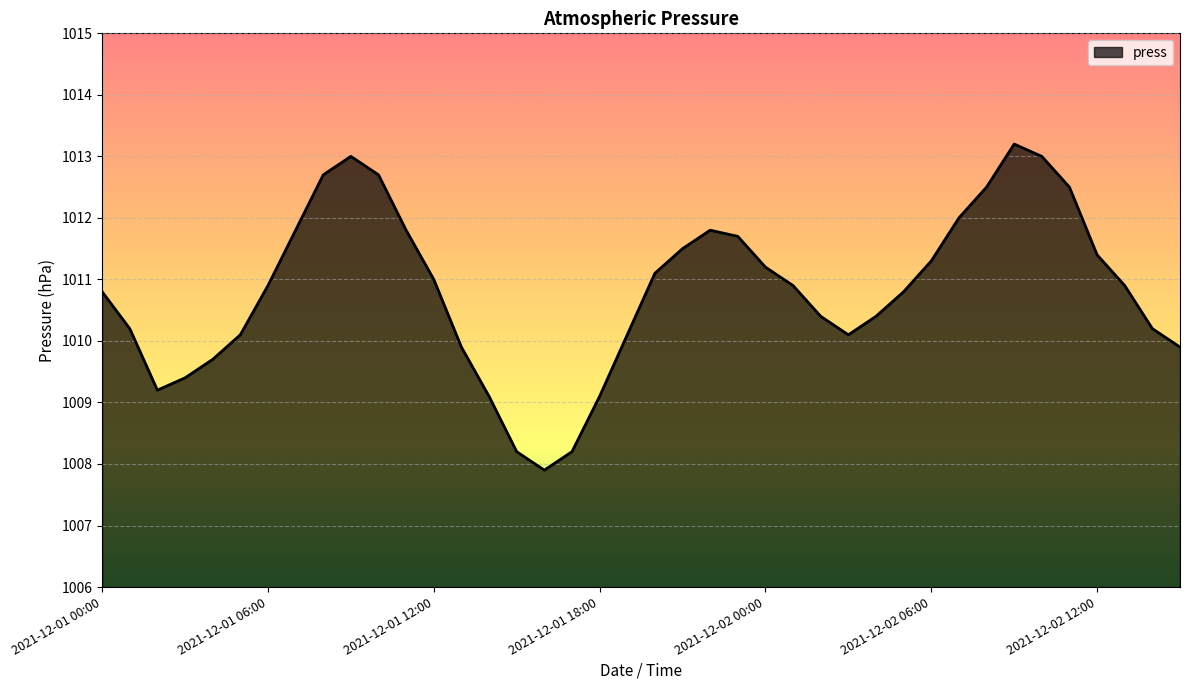

What is the difference between the maximum and minimum values?

5.3